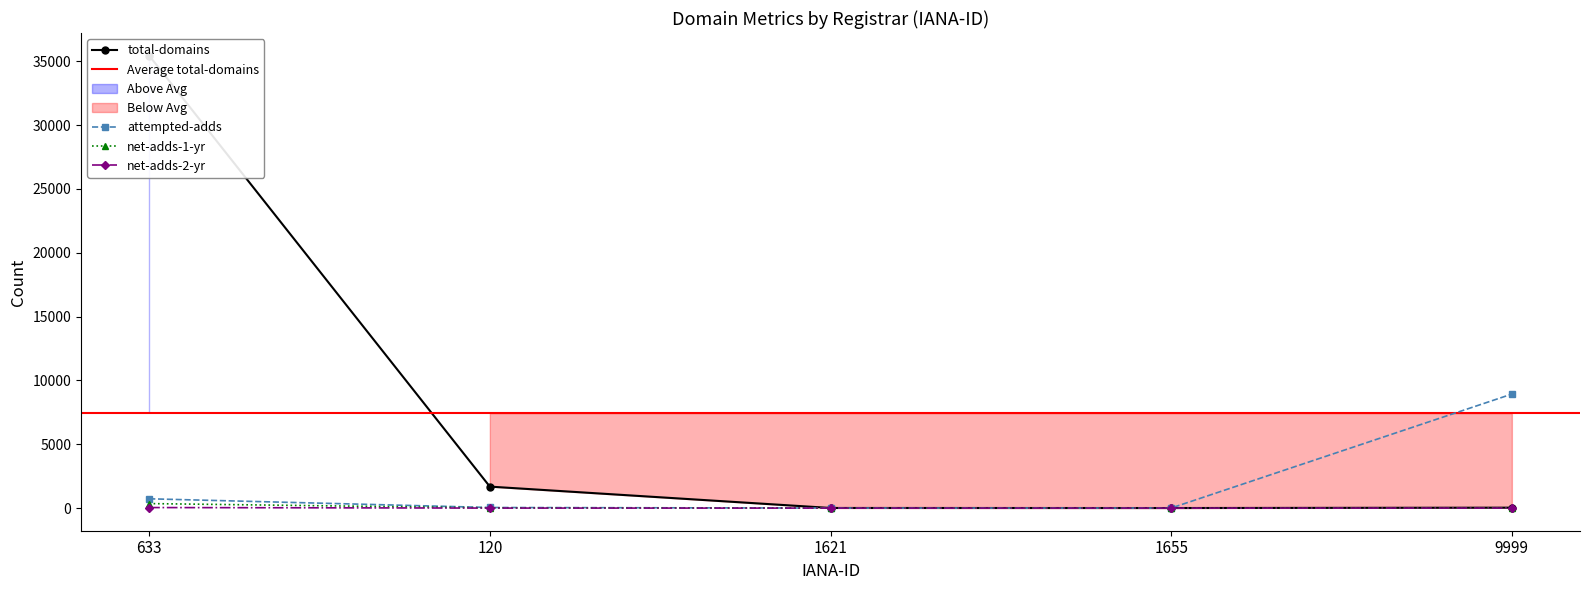

Reading left to right, what are all the values shown in this chart?

total-domains: 35439	1683	10	5	34
attempted-adds: 729	47	3	5	8931
net-adds-1-yr: 354	19	3	2	0
net-adds-2-yr: 43	1	0	0	3